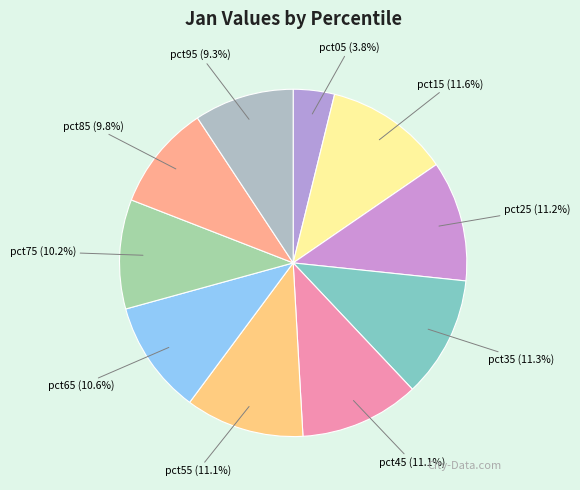

Is the sum of pct85 and pct05 greater than half?

No